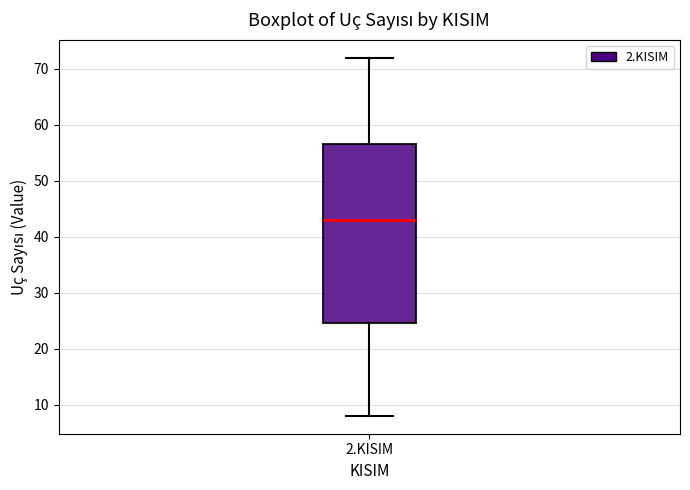

Where does the lower whisker of the box for 2.KISIM end on the y-axis? The values are not printed on the chart, so give them approximately, as read against the axis.

8